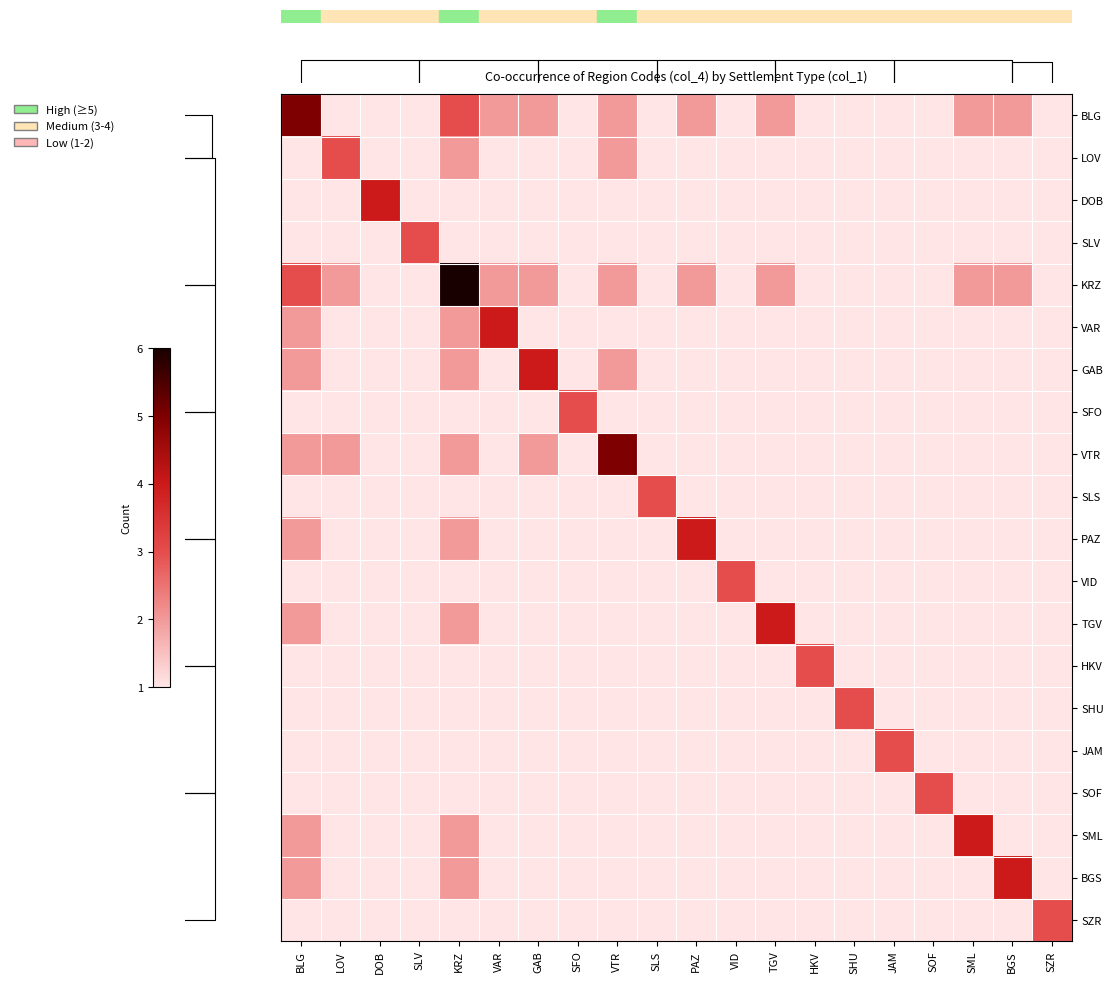

Reading left to right, extract all data points from this chart.

BLG: BLG=5	LOV=1	DOB=1	SLV=1	KRZ=3	VAR=2	GAB=2	SFO=1	VTR=2	SLS=1	PAZ=2	VID=1	TGV=2	HKV=1	SHU=1	JAM=1	SOF=1	SML=2	BGS=2	SZR=1
LOV: BLG=1	LOV=3	DOB=1	SLV=1	KRZ=2	VAR=1	GAB=1	SFO=1	VTR=2	SLS=1	PAZ=1	VID=1	TGV=1	HKV=1	SHU=1	JAM=1	SOF=1	SML=1	BGS=1	SZR=1
DOB: BLG=1	LOV=1	DOB=4	SLV=1	KRZ=1	VAR=1	GAB=1	SFO=1	VTR=1	SLS=1	PAZ=1	VID=1	TGV=1	HKV=1	SHU=1	JAM=1	SOF=1	SML=1	BGS=1	SZR=1
SLV: BLG=1	LOV=1	DOB=1	SLV=3	KRZ=1	VAR=1	GAB=1	SFO=1	VTR=1	SLS=1	PAZ=1	VID=1	TGV=1	HKV=1	SHU=1	JAM=1	SOF=1	SML=1	BGS=1	SZR=1
KRZ: BLG=3	LOV=2	DOB=1	SLV=1	KRZ=6	VAR=2	GAB=2	SFO=1	VTR=2	SLS=1	PAZ=2	VID=1	TGV=2	HKV=1	SHU=1	JAM=1	SOF=1	SML=2	BGS=2	SZR=1
VAR: BLG=2	LOV=1	DOB=1	SLV=1	KRZ=2	VAR=4	GAB=1	SFO=1	VTR=1	SLS=1	PAZ=1	VID=1	TGV=1	HKV=1	SHU=1	JAM=1	SOF=1	SML=1	BGS=1	SZR=1
GAB: BLG=2	LOV=1	DOB=1	SLV=1	KRZ=2	VAR=1	GAB=4	SFO=1	VTR=2	SLS=1	PAZ=1	VID=1	TGV=1	HKV=1	SHU=1	JAM=1	SOF=1	SML=1	BGS=1	SZR=1
SFO: BLG=1	LOV=1	DOB=1	SLV=1	KRZ=1	VAR=1	GAB=1	SFO=3	VTR=1	SLS=1	PAZ=1	VID=1	TGV=1	HKV=1	SHU=1	JAM=1	SOF=1	SML=1	BGS=1	SZR=1
VTR: BLG=2	LOV=2	DOB=1	SLV=1	KRZ=2	VAR=1	GAB=2	SFO=1	VTR=5	SLS=1	PAZ=1	VID=1	TGV=1	HKV=1	SHU=1	JAM=1	SOF=1	SML=1	BGS=1	SZR=1
SLS: BLG=1	LOV=1	DOB=1	SLV=1	KRZ=1	VAR=1	GAB=1	SFO=1	VTR=1	SLS=3	PAZ=1	VID=1	TGV=1	HKV=1	SHU=1	JAM=1	SOF=1	SML=1	BGS=1	SZR=1
PAZ: BLG=2	LOV=1	DOB=1	SLV=1	KRZ=2	VAR=1	GAB=1	SFO=1	VTR=1	SLS=1	PAZ=4	VID=1	TGV=1	HKV=1	SHU=1	JAM=1	SOF=1	SML=1	BGS=1	SZR=1
VID: BLG=1	LOV=1	DOB=1	SLV=1	KRZ=1	VAR=1	GAB=1	SFO=1	VTR=1	SLS=1	PAZ=1	VID=3	TGV=1	HKV=1	SHU=1	JAM=1	SOF=1	SML=1	BGS=1	SZR=1
TGV: BLG=2	LOV=1	DOB=1	SLV=1	KRZ=2	VAR=1	GAB=1	SFO=1	VTR=1	SLS=1	PAZ=1	VID=1	TGV=4	HKV=1	SHU=1	JAM=1	SOF=1	SML=1	BGS=1	SZR=1
HKV: BLG=1	LOV=1	DOB=1	SLV=1	KRZ=1	VAR=1	GAB=1	SFO=1	VTR=1	SLS=1	PAZ=1	VID=1	TGV=1	HKV=3	SHU=1	JAM=1	SOF=1	SML=1	BGS=1	SZR=1
SHU: BLG=1	LOV=1	DOB=1	SLV=1	KRZ=1	VAR=1	GAB=1	SFO=1	VTR=1	SLS=1	PAZ=1	VID=1	TGV=1	HKV=1	SHU=3	JAM=1	SOF=1	SML=1	BGS=1	SZR=1
JAM: BLG=1	LOV=1	DOB=1	SLV=1	KRZ=1	VAR=1	GAB=1	SFO=1	VTR=1	SLS=1	PAZ=1	VID=1	TGV=1	HKV=1	SHU=1	JAM=3	SOF=1	SML=1	BGS=1	SZR=1
SOF: BLG=1	LOV=1	DOB=1	SLV=1	KRZ=1	VAR=1	GAB=1	SFO=1	VTR=1	SLS=1	PAZ=1	VID=1	TGV=1	HKV=1	SHU=1	JAM=1	SOF=3	SML=1	BGS=1	SZR=1
SML: BLG=2	LOV=1	DOB=1	SLV=1	KRZ=2	VAR=1	GAB=1	SFO=1	VTR=1	SLS=1	PAZ=1	VID=1	TGV=1	HKV=1	SHU=1	JAM=1	SOF=1	SML=4	BGS=1	SZR=1
BGS: BLG=2	LOV=1	DOB=1	SLV=1	KRZ=2	VAR=1	GAB=1	SFO=1	VTR=1	SLS=1	PAZ=1	VID=1	TGV=1	HKV=1	SHU=1	JAM=1	SOF=1	SML=1	BGS=4	SZR=1
SZR: BLG=1	LOV=1	DOB=1	SLV=1	KRZ=1	VAR=1	GAB=1	SFO=1	VTR=1	SLS=1	PAZ=1	VID=1	TGV=1	HKV=1	SHU=1	JAM=1	SOF=1	SML=1	BGS=1	SZR=3